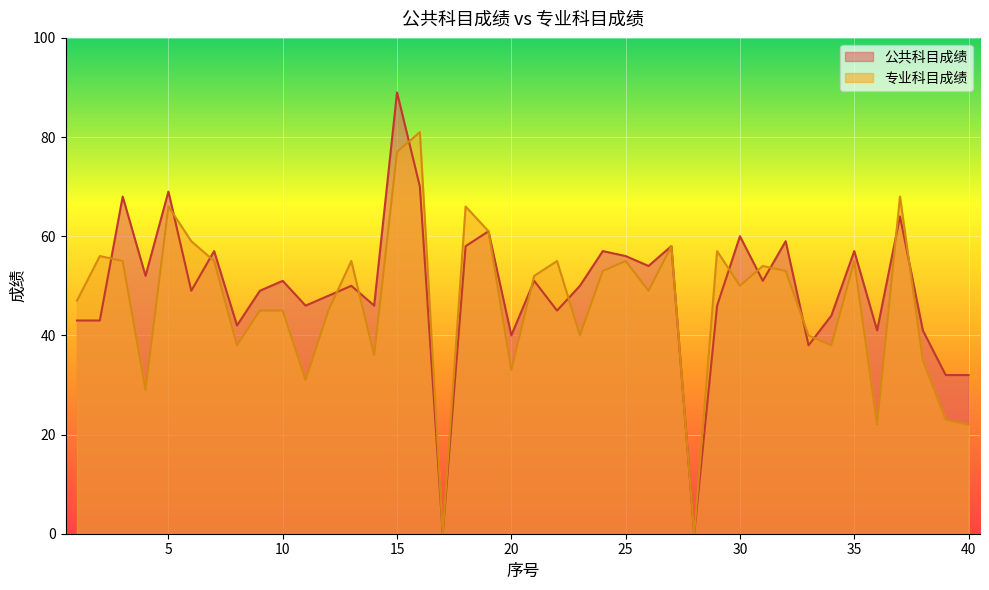

What is the difference between the 专业科目成绩 values at 9 and 40?

23